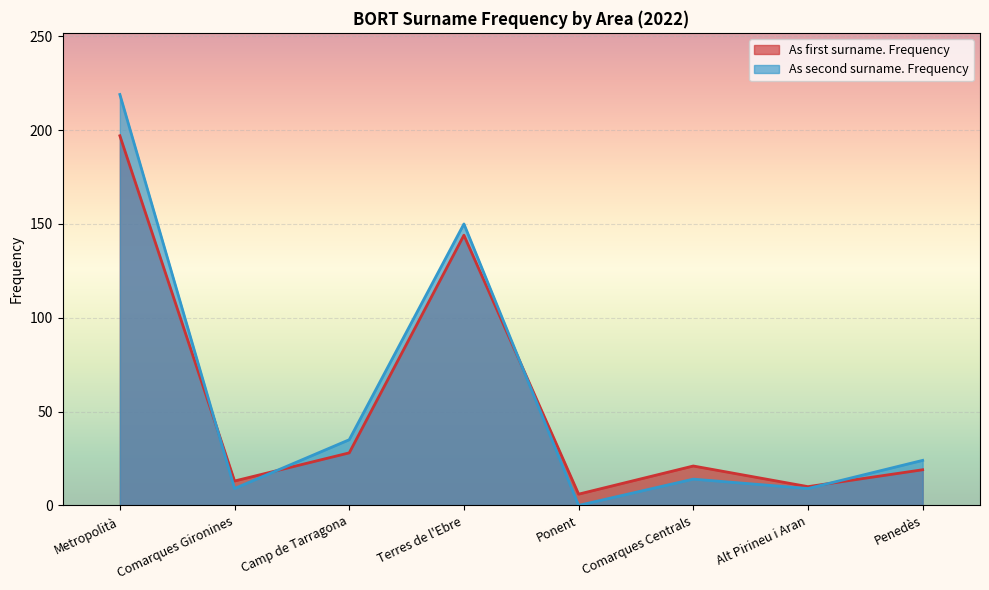

Rank the series by their maximum value, from highest to lowest.

As second surname. Frequency, As first surname. Frequency